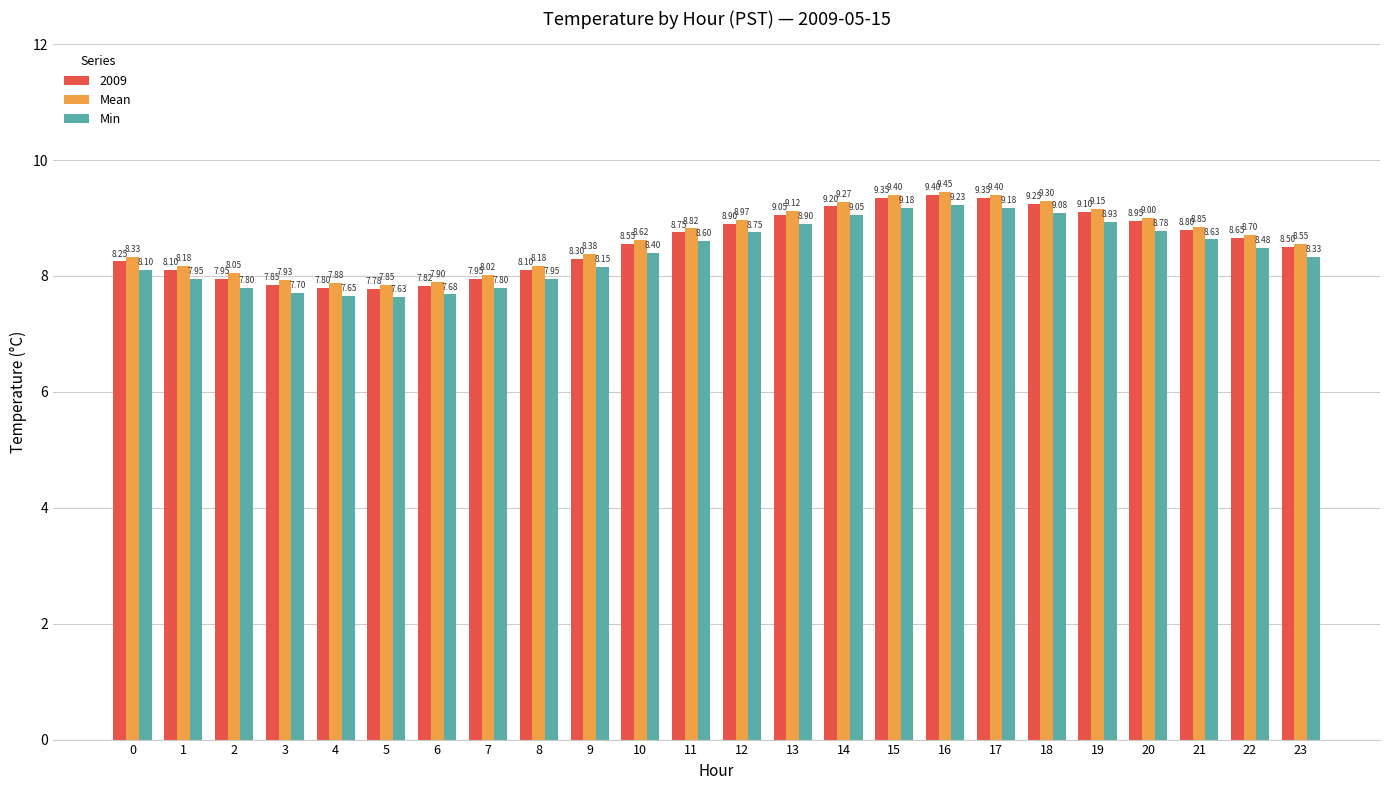

List the series in order of their peak value, highest first.

Mean, 2009, Min